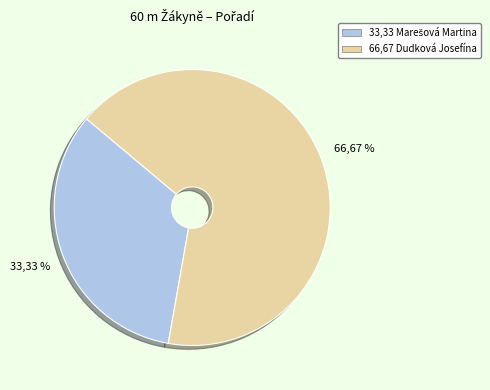

How many slices are in this pie chart?

2